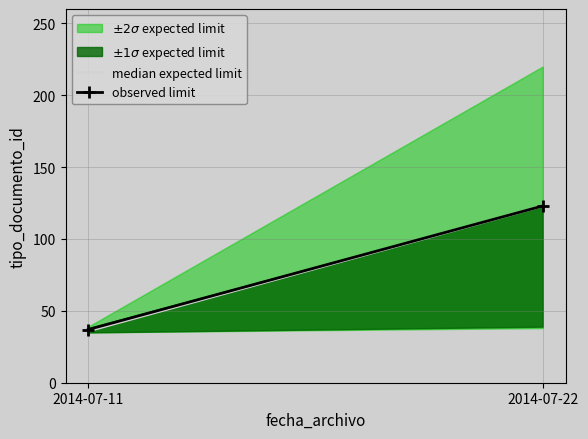

Which series has the largest total across all categories?

observed limit